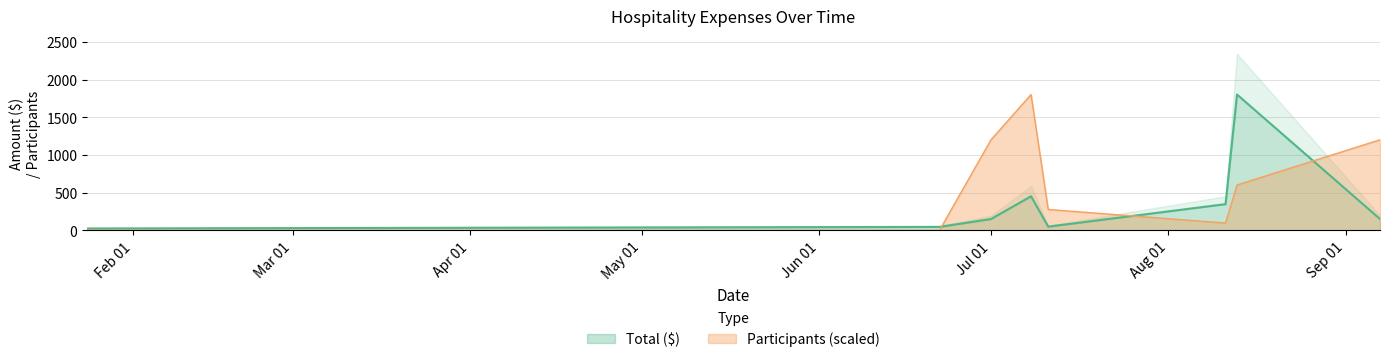

Where does the Participants series first go above 601?

Jul 01